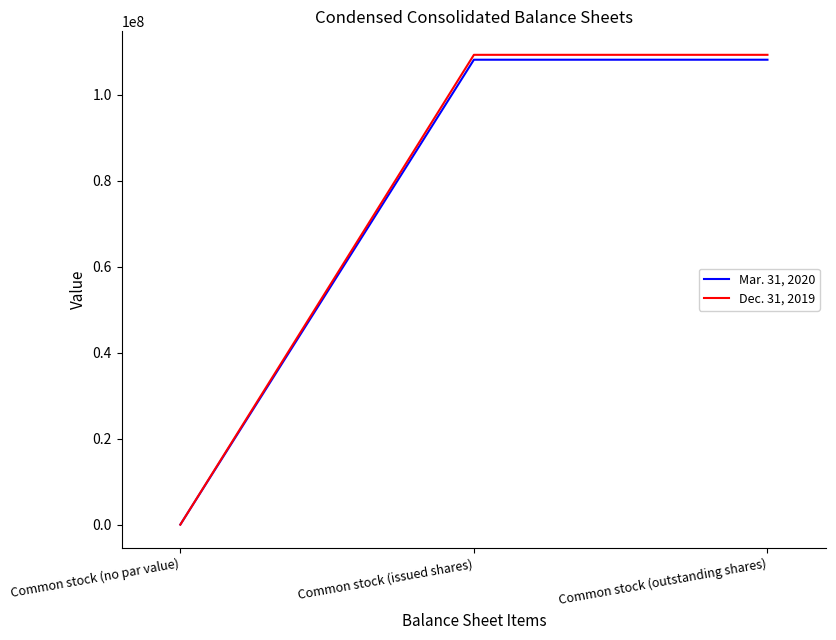

What is the total value across all series at Common stock (outstanding shares)?

217536520